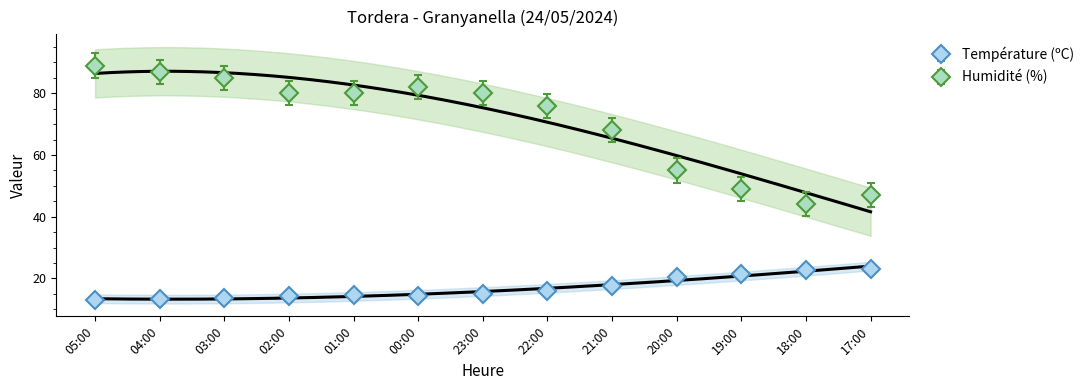

What is the label of the 6th point from the left?

00:00